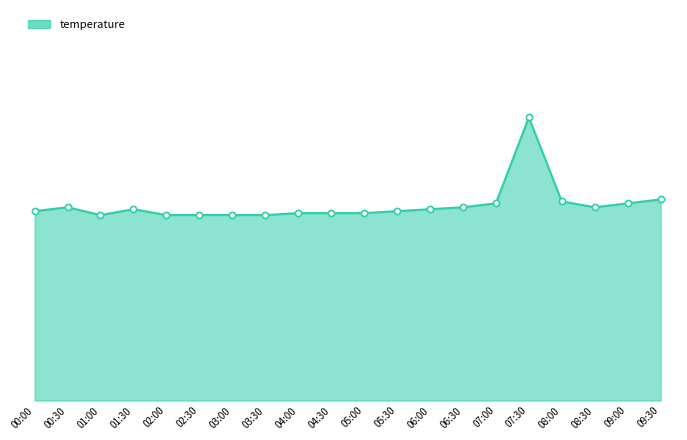

What is the ratio of the value at 00:00 to the value at 04:30?

1.0